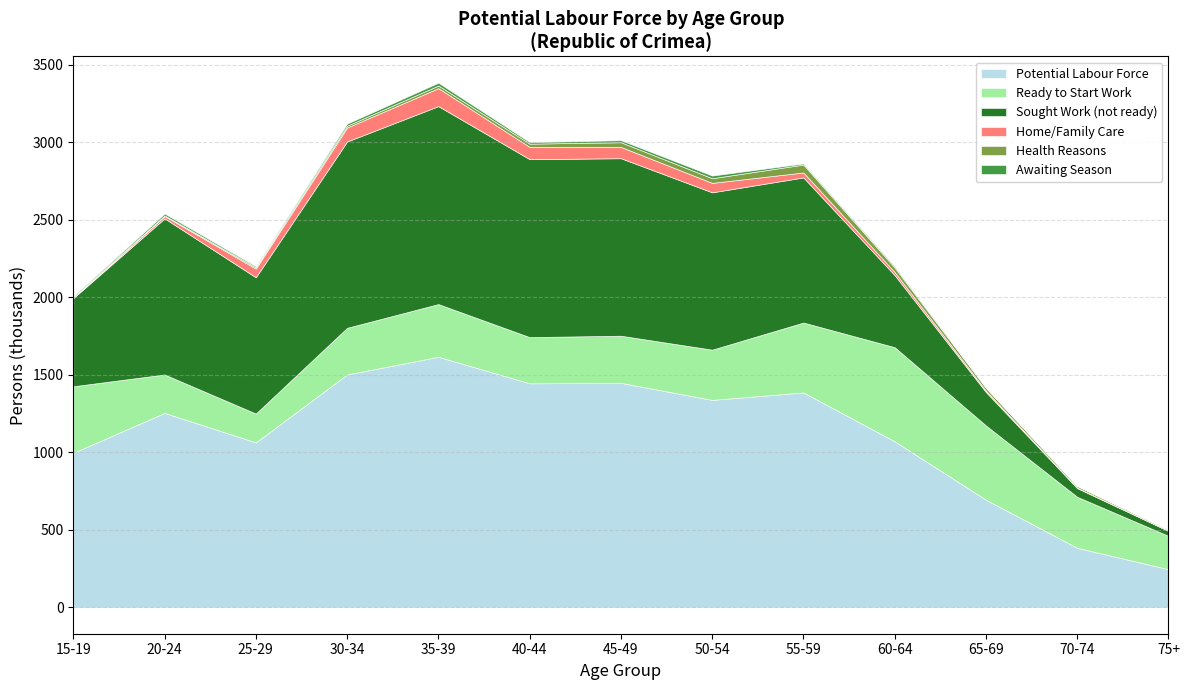

Where is the first local maximum for Awaiting Season?

20-24